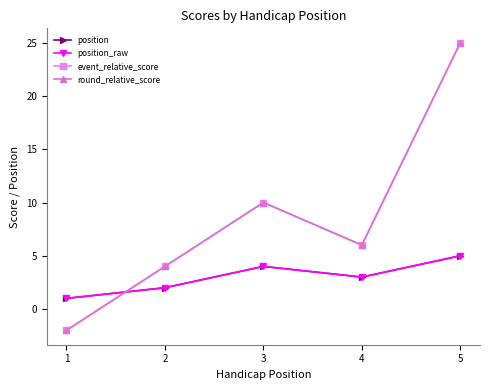

How many data points in event_relative_score are less than 6?

2